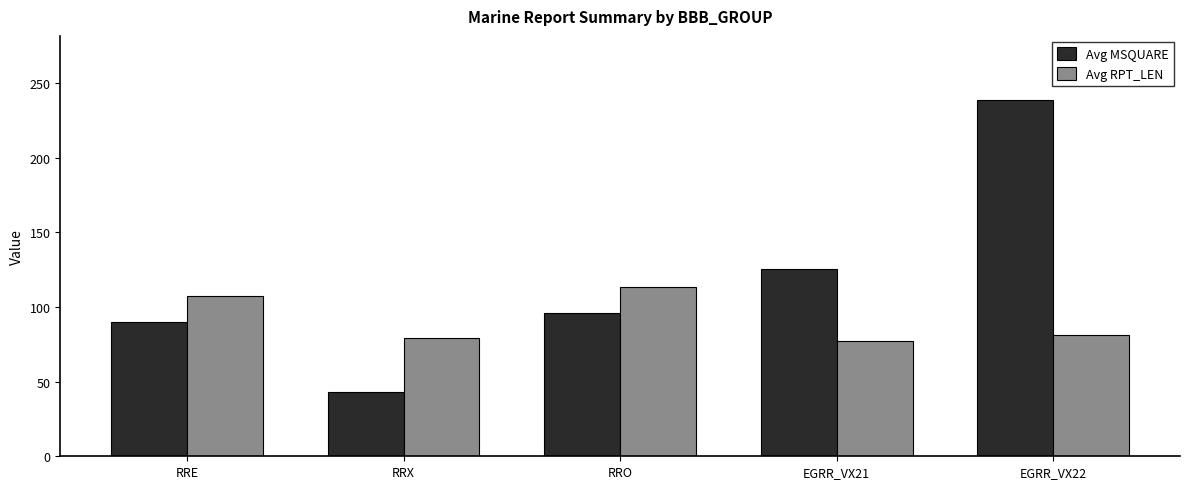

At which category does the chart reach its minimum across all series?

RRX